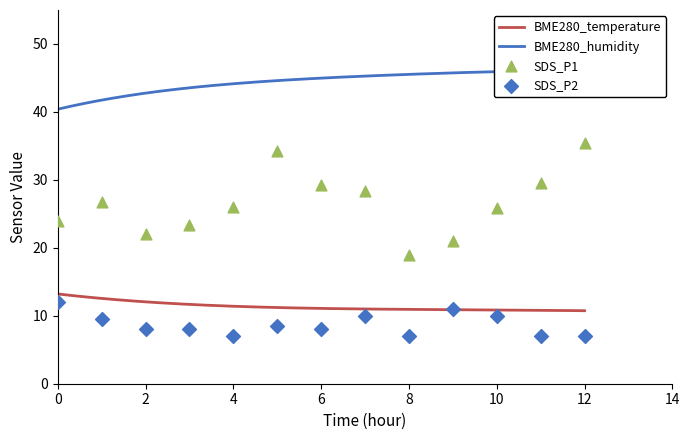

Which series has the largest Y range (max minus min)?

SDS_P1